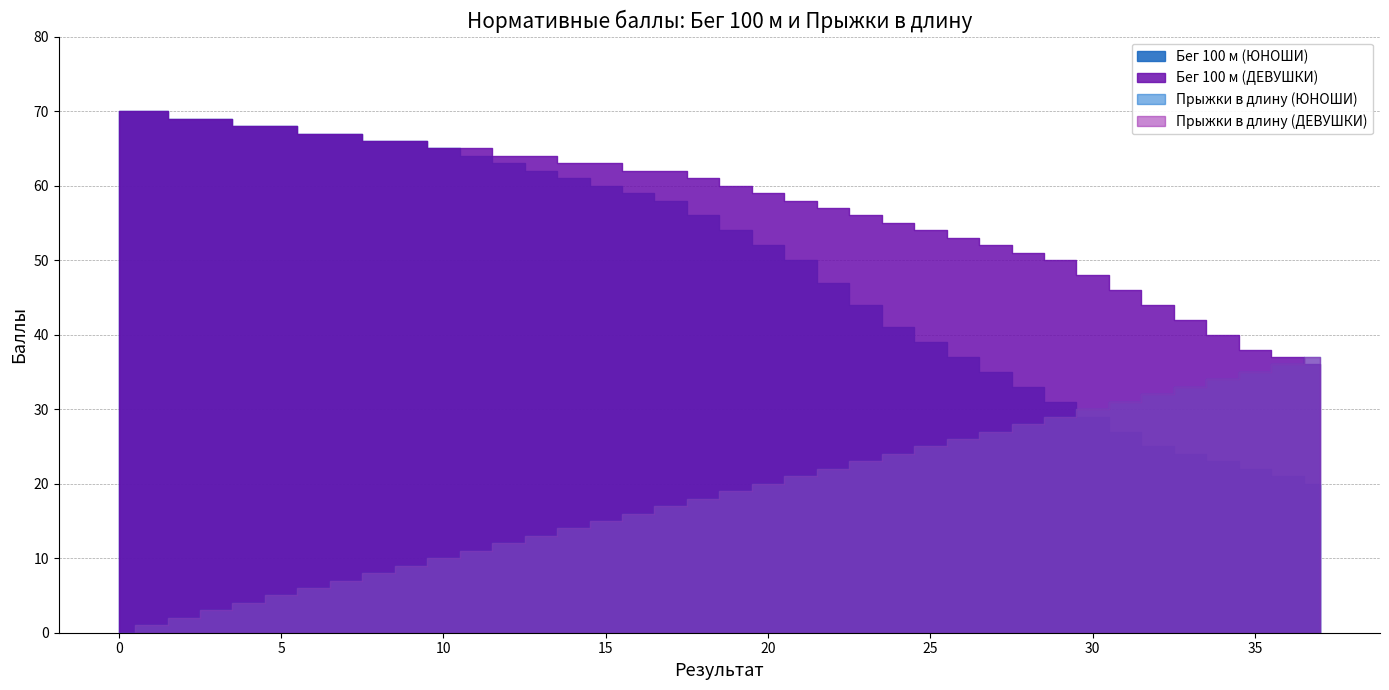

Rank the series at 19 from lowest to highest value.

Прыжки в длину (ЮНОШИ), Прыжки в длину (ДЕВУШКИ), Бег 100 м (ЮНОШИ), Бег 100 м (ДЕВУШКИ)